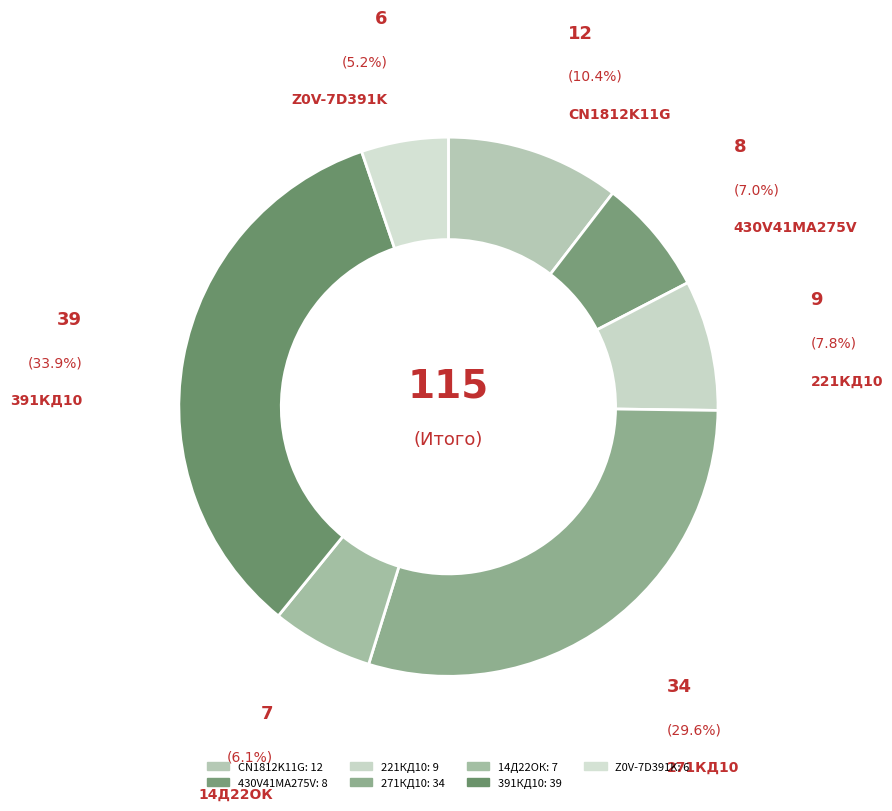

How many segments does this pie chart have?

7